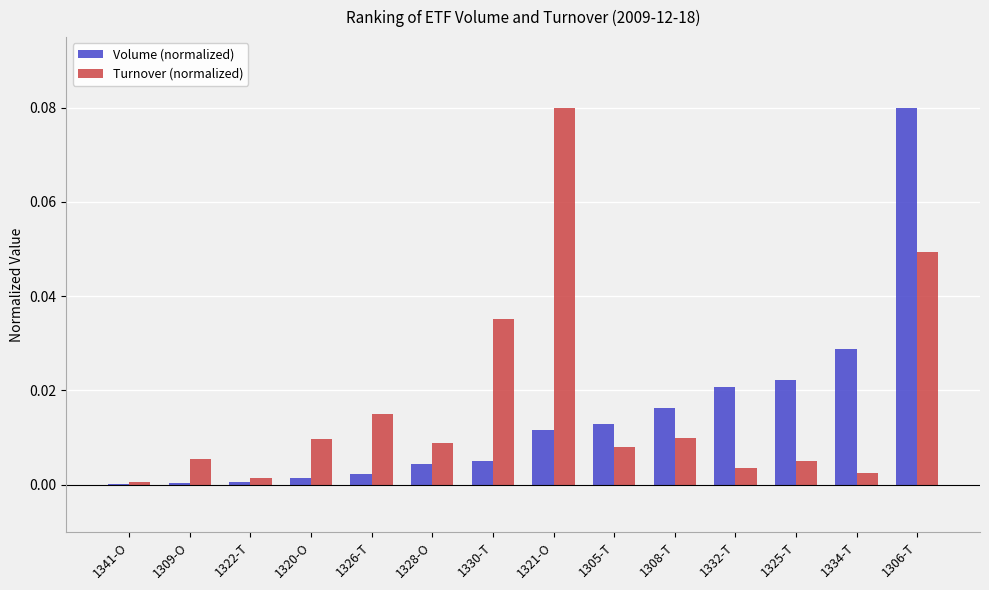

Which category has the highest value in the Volume (normalized) series?

1306-T